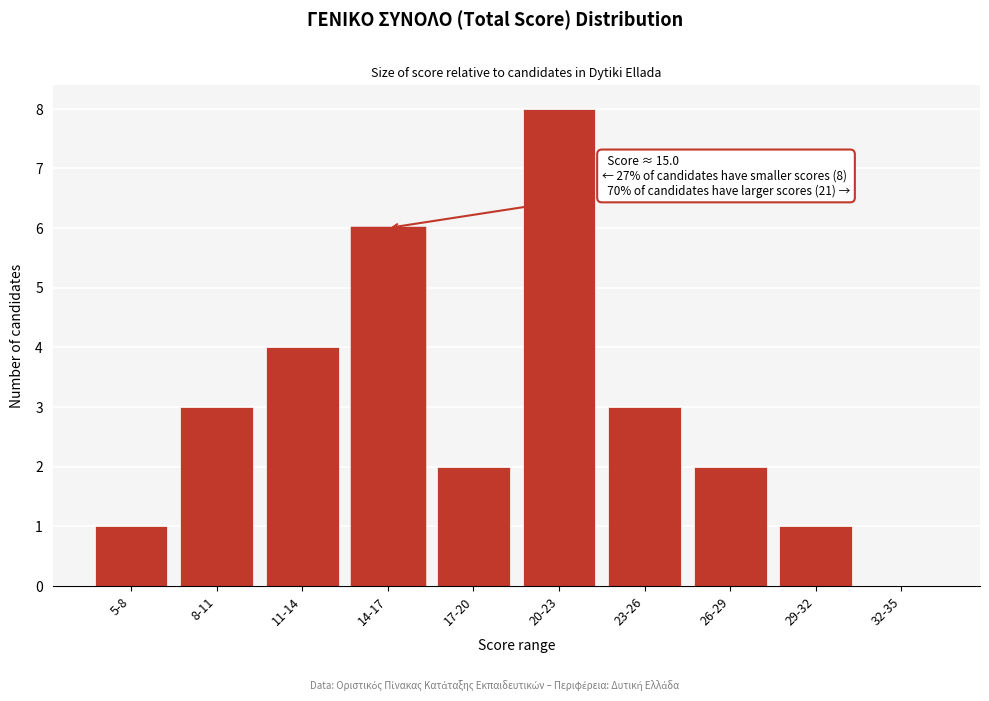

Reading left to right, list all the values displayed in this chart.

5-8=1	8-11=3	11-14=4	14-17=6	17-20=2	20-23=8	23-26=3	26-29=2	29-32=1	32-35=0